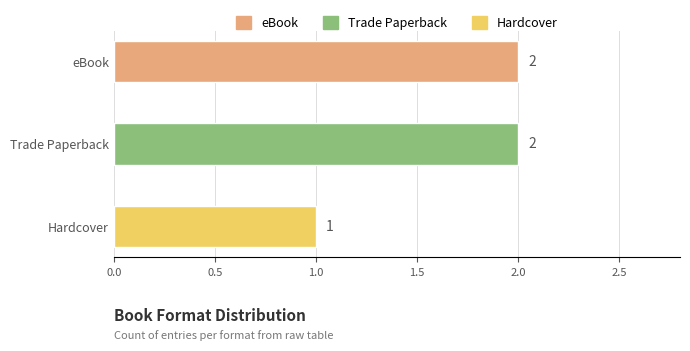

Is it true that the value at Hardcover is 1?

True